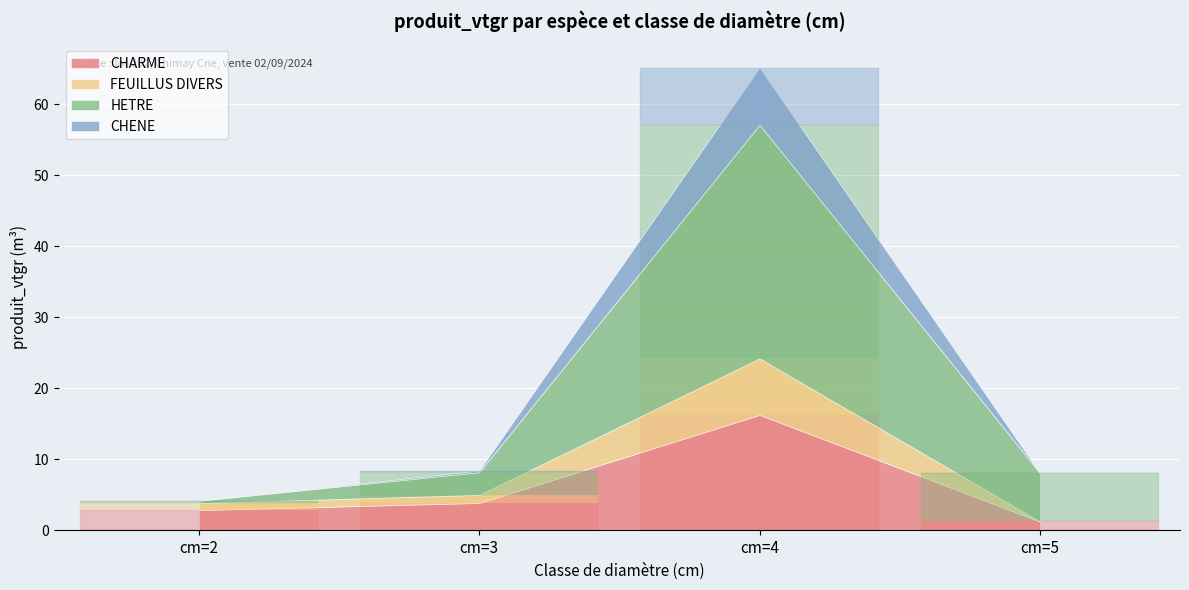

The value of CHARME at cm=4 is 5.1. True or false?

False